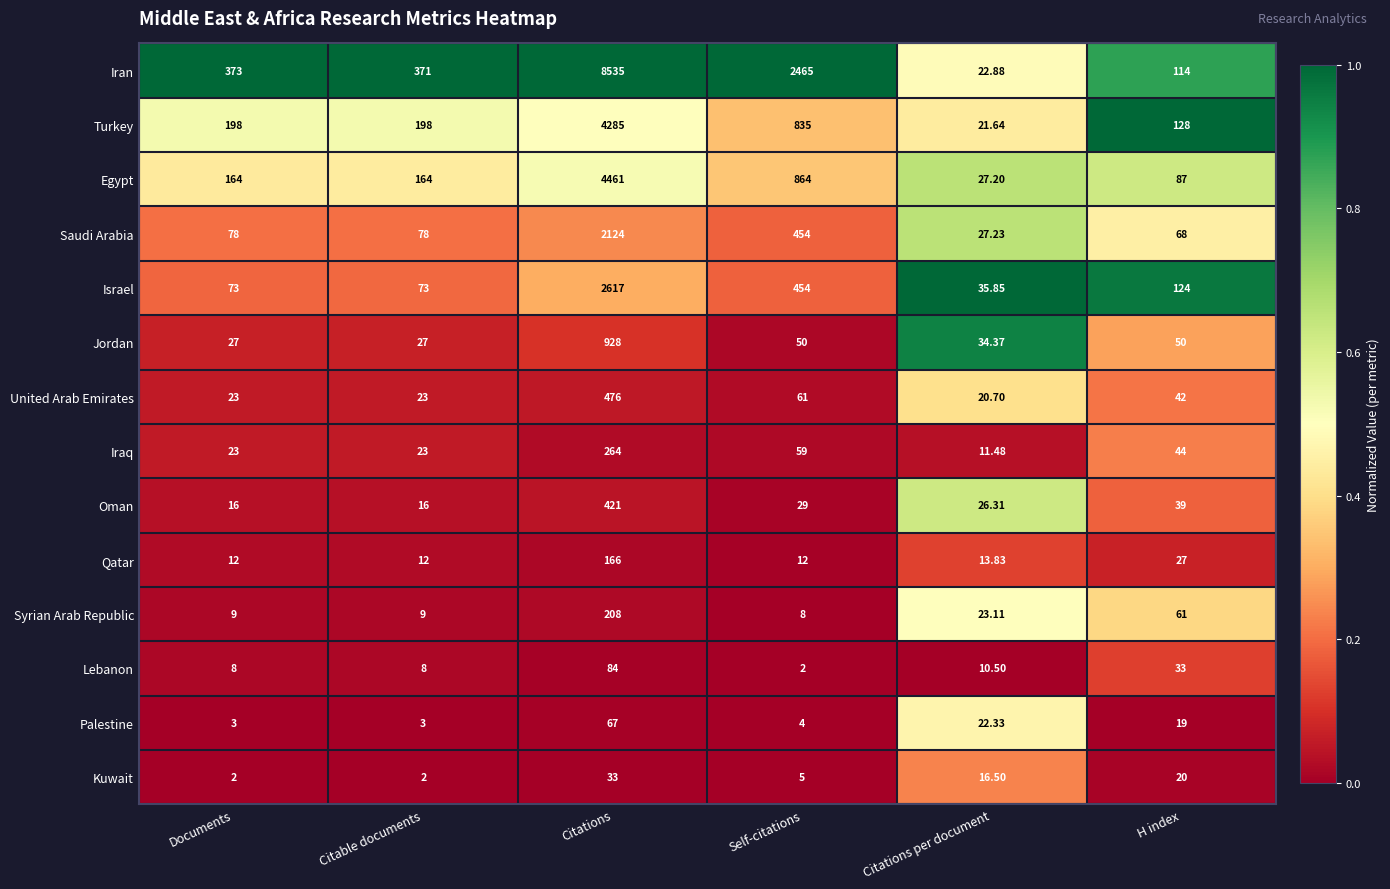

Count the number of categories in the chart.

6